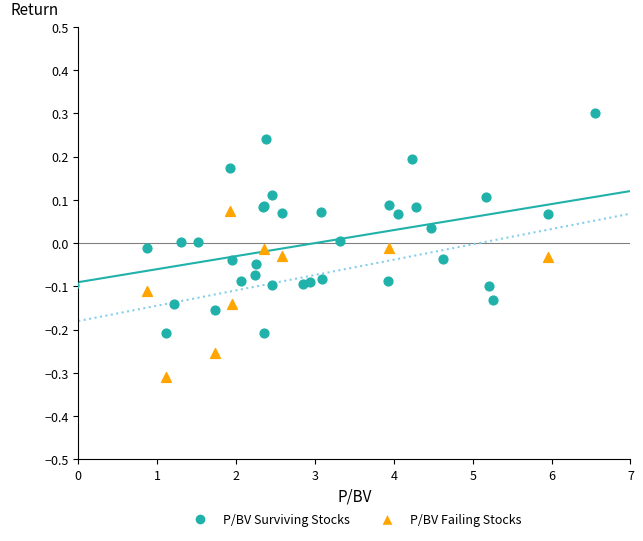

Which series reaches the maximum Y coordinate?

P/BV Surviving Stocks